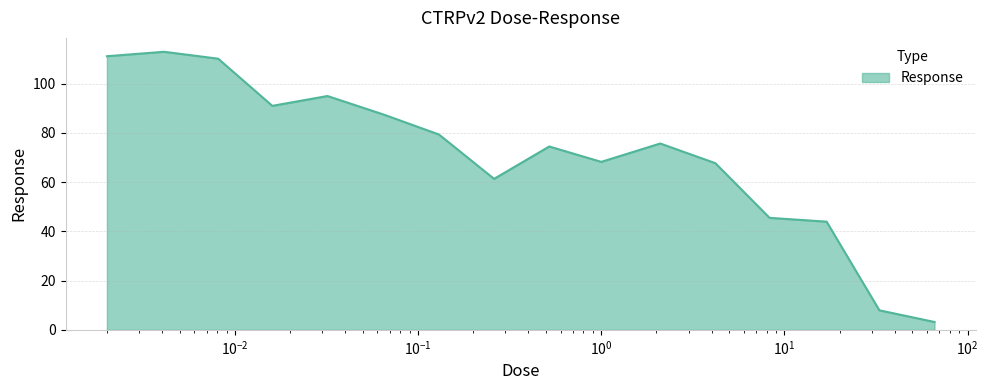

What is the maximum value shown in the chart?

112.9